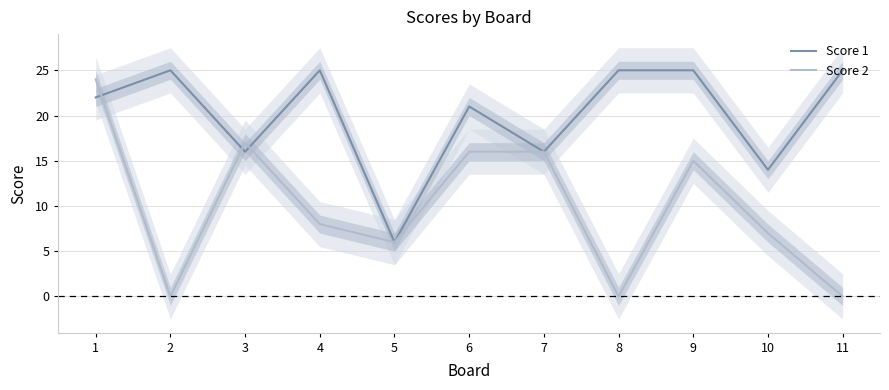

True or false: Score 2 has more than 2 points higher than both neighbors.

False